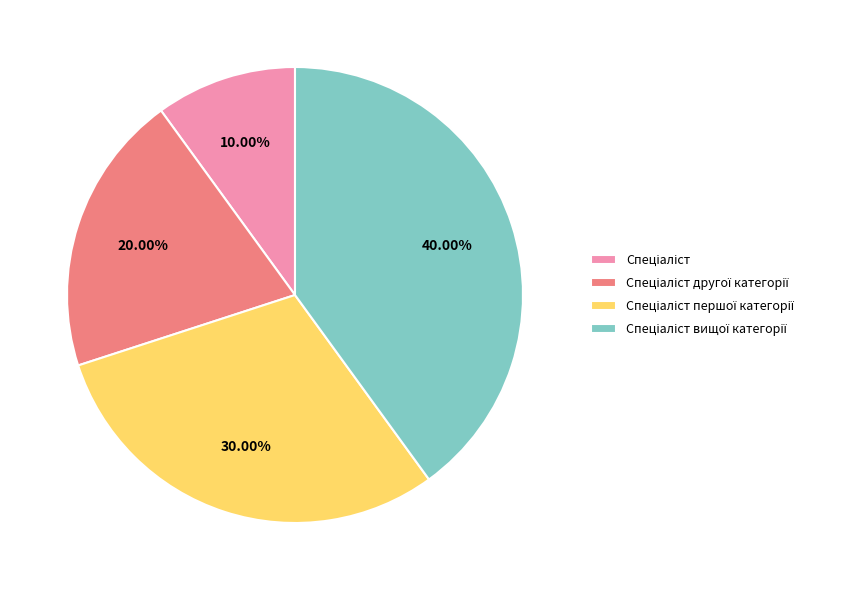

Is there any slice that represents more than half of the pie?

No